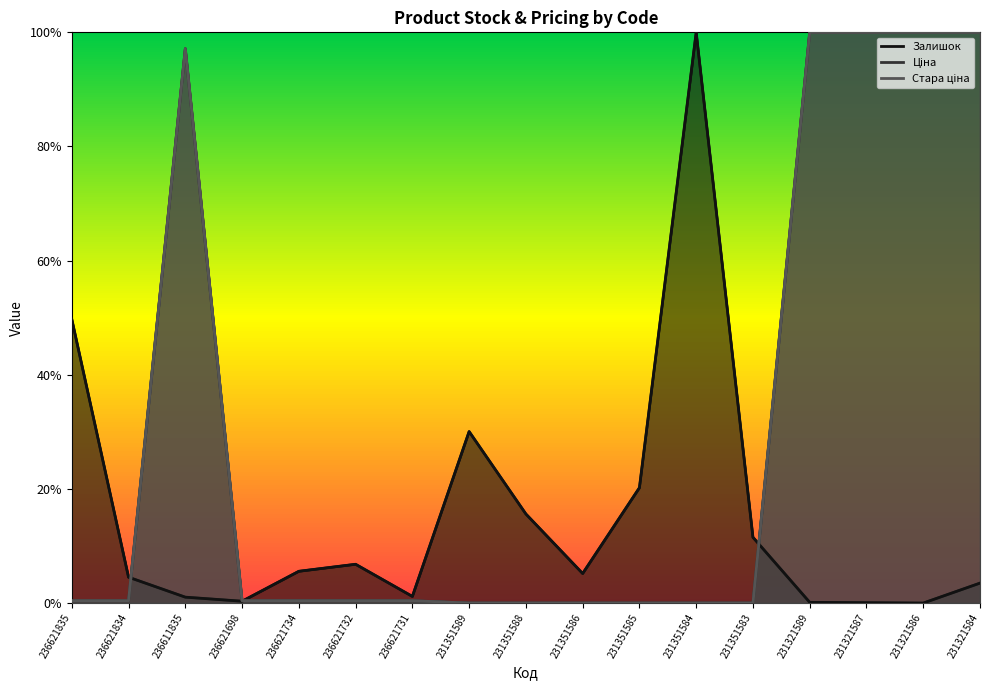

What is the spread (max minus min) of values at 231351585?

0.2